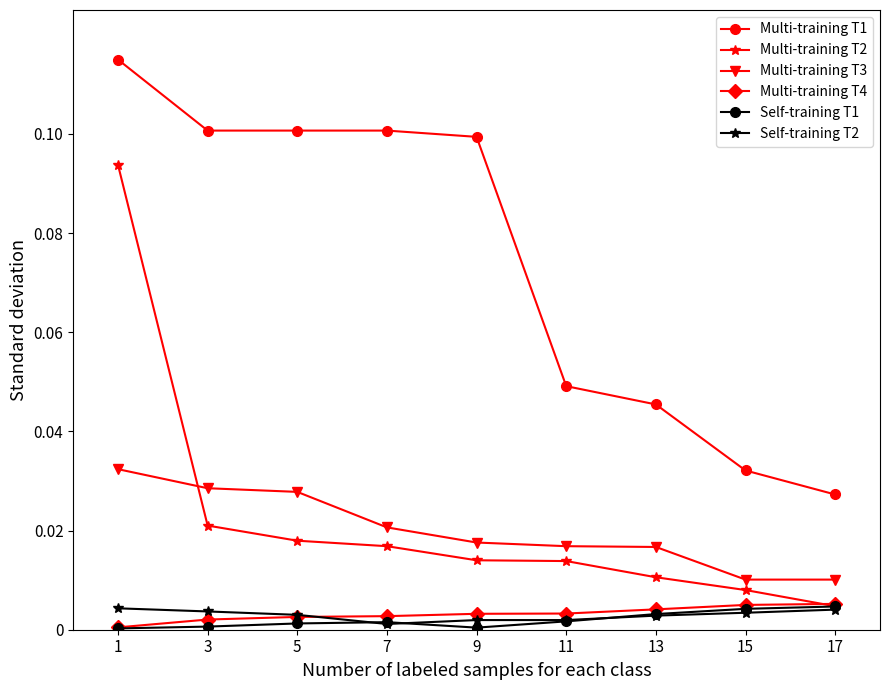

At which label does Multi-training T2 reach its minimum?

17